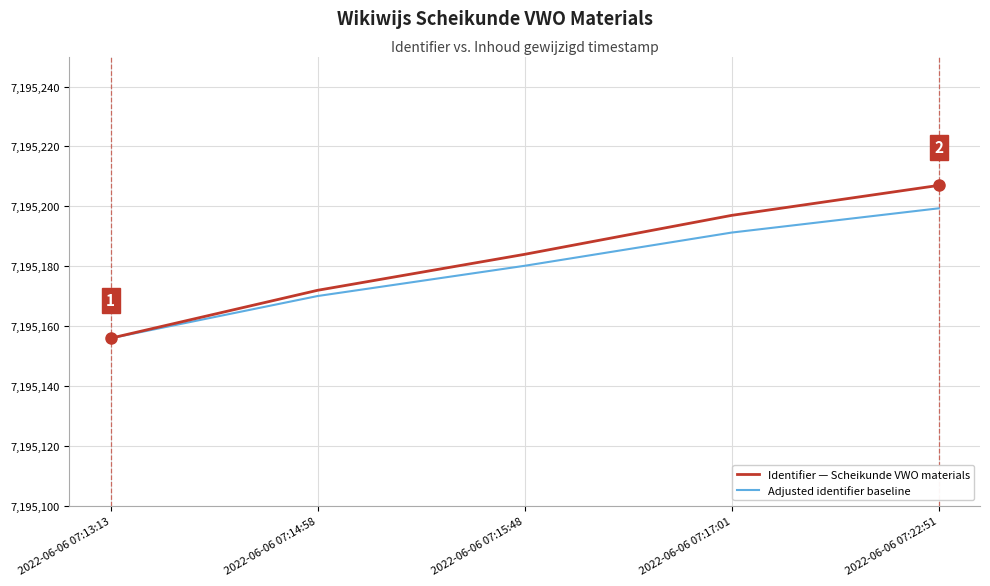

Is the value of Identifier — Scheikunde VWO materials at 2022-06-06 07:15:48 greater than the value of Adjusted identifier baseline at 2022-06-06 07:22:51?

No